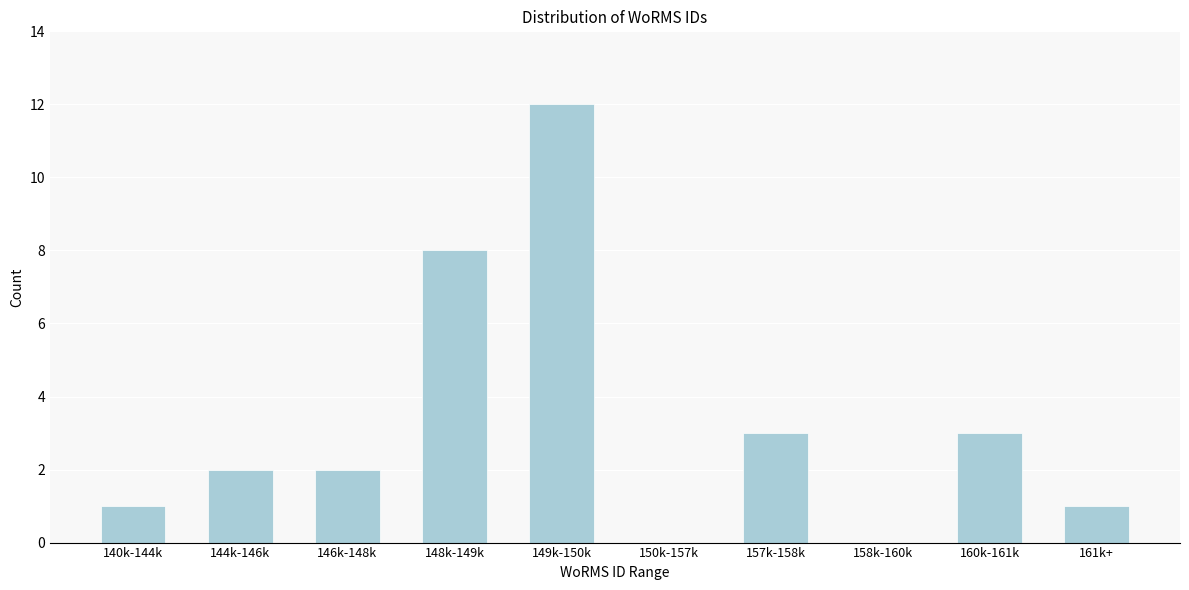

Reading left to right, transcribe all the data shown in this chart.

140k-144k=1	144k-146k=2	146k-148k=2	148k-149k=8	149k-150k=12	150k-157k=0	157k-158k=3	158k-160k=0	160k-161k=3	161k+=1